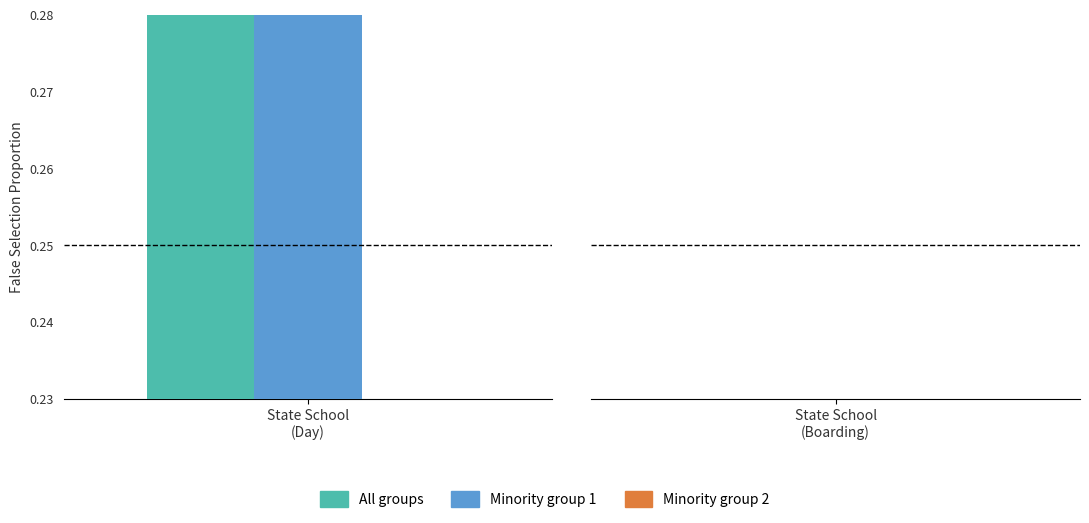

Are the bars horizontal?

No